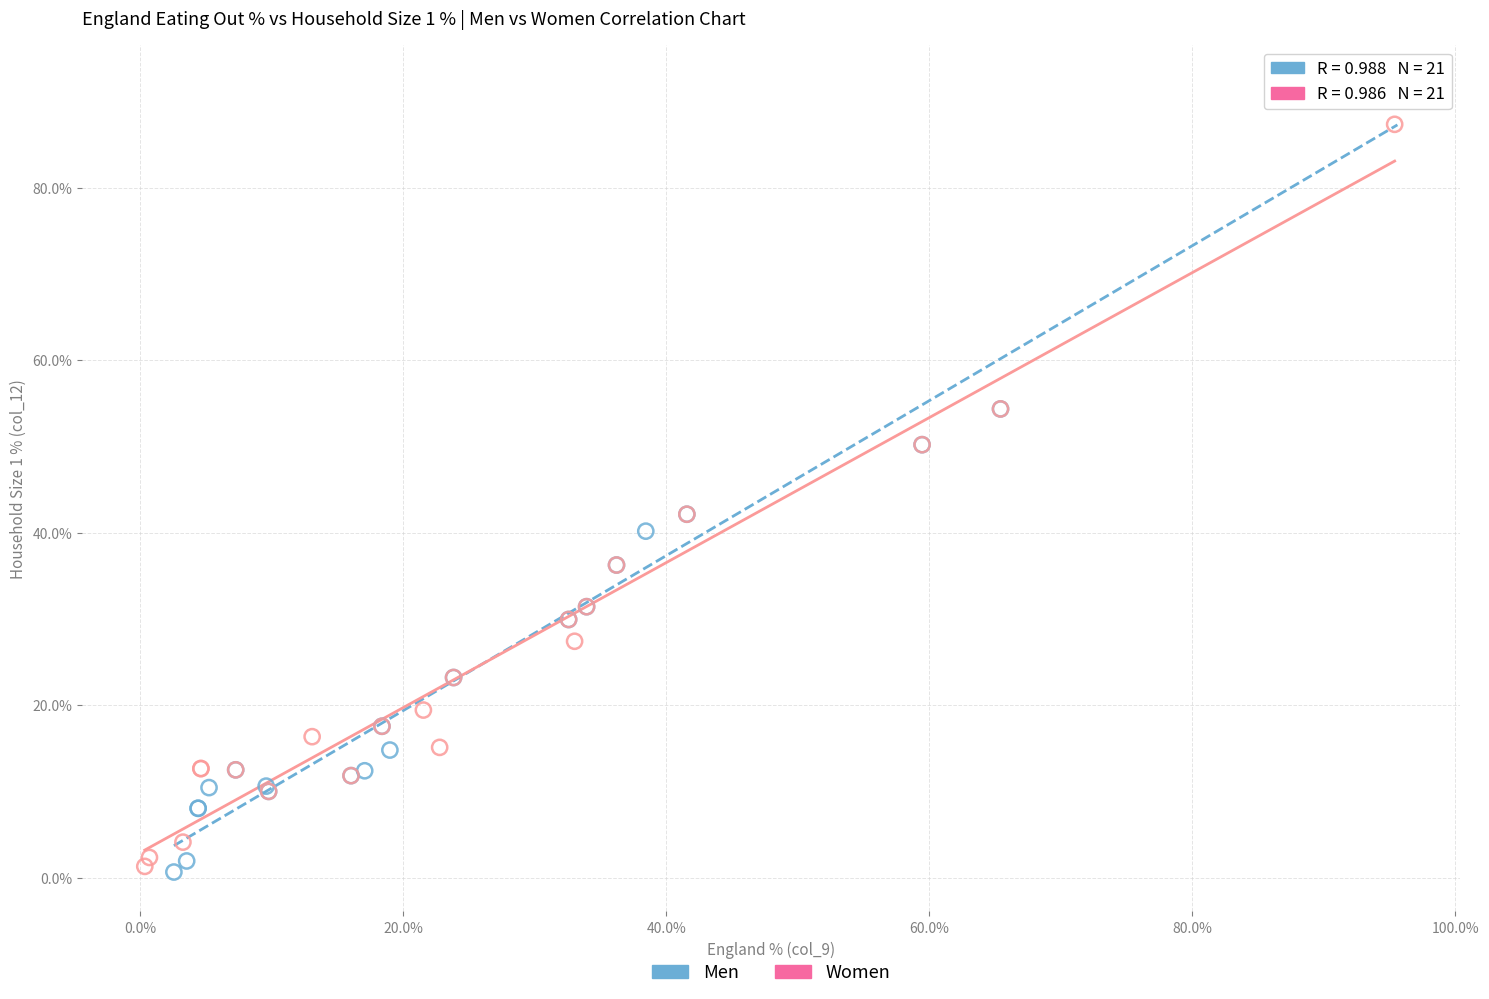

Which series has the widest spread of Y values?

Men